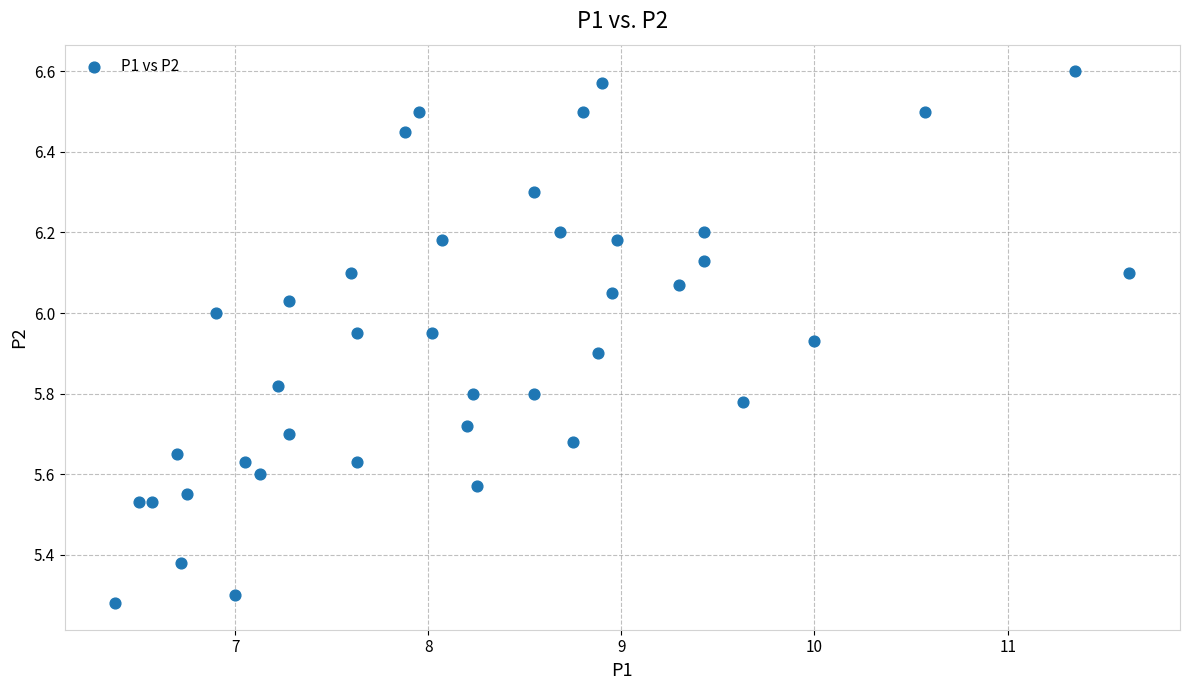

What is the range of Y values (max minus min)?

1.3